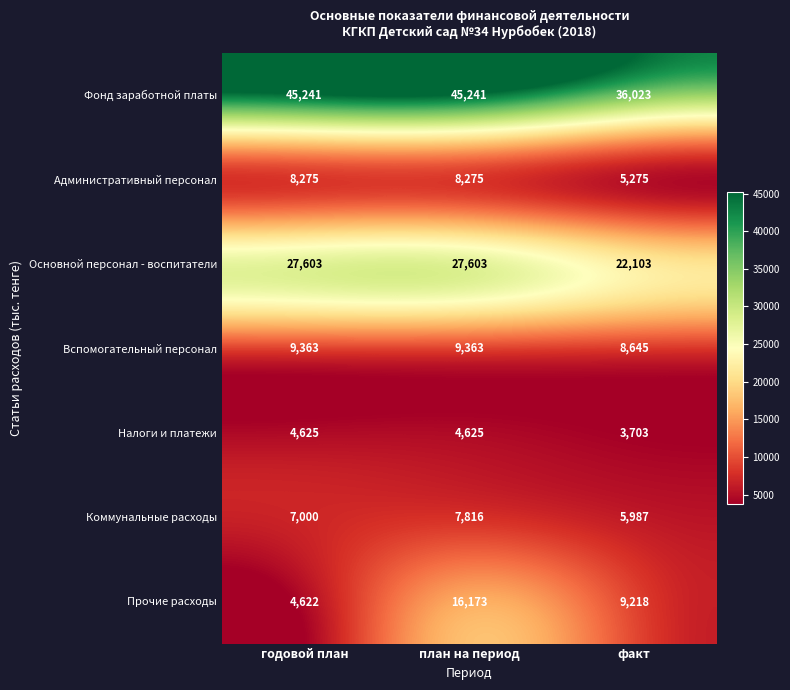

What is the difference between the second highest and minimum values in the Вспомогательный персонал series?

718